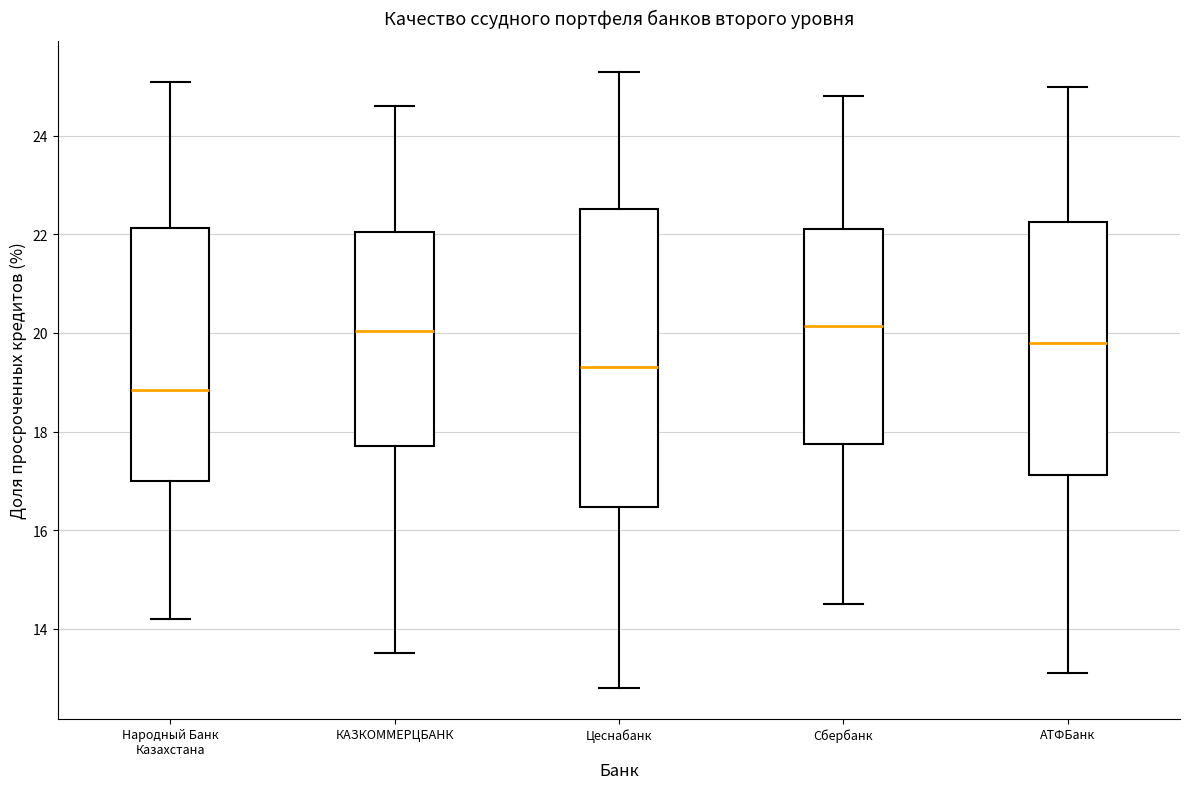

Reading left to right, transcribe this box plot: for each box, give where its median line is, the range the box spans, and where its two whiskers end, as read against the y-axis. The values are not printed on the chart, so give them approximately, as read against the axis.

Народный Банк Казахстана: median 18.8, box 17.0 to 22.2, whiskers 14.2 to 25.2
КАЗКОММЕРЦБАНК: median 20.0, box 17.8 to 22.0, whiskers 13.6 to 24.6
Цеснабанк: median 19.4, box 16.4 to 22.6, whiskers 12.8 to 25.4
Сбербанк: median 20.2, box 17.8 to 22.2, whiskers 14.6 to 24.8
АТФБанк: median 19.8, box 17.2 to 22.2, whiskers 13.2 to 25.0